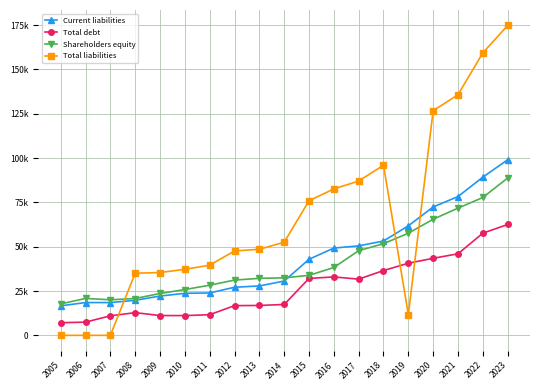

What are all the series names shown in the legend?

Current liabilities, Total debt, Shareholders equity, Total liabilities